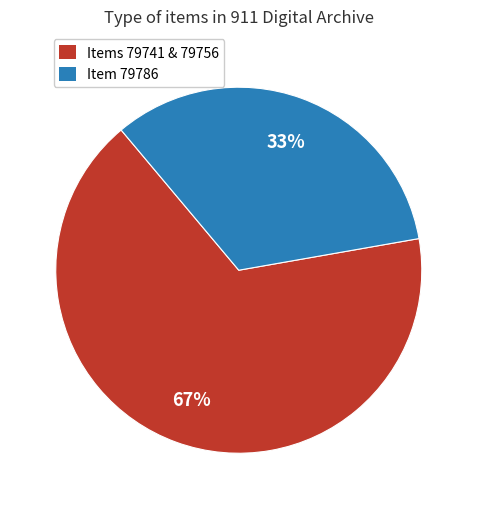

Is there any slice that represents more than half of the pie?

Yes